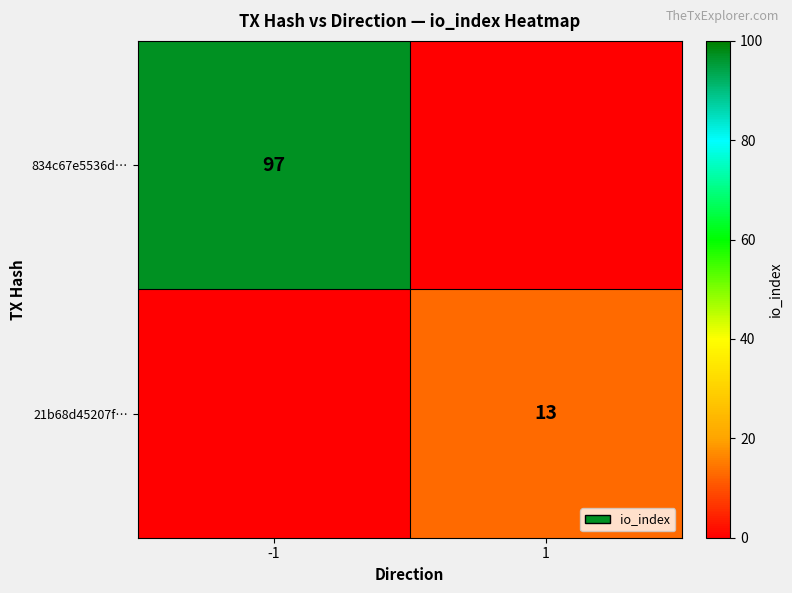

The value of 21b68d45207f… at 1 is 7. True or false?

False